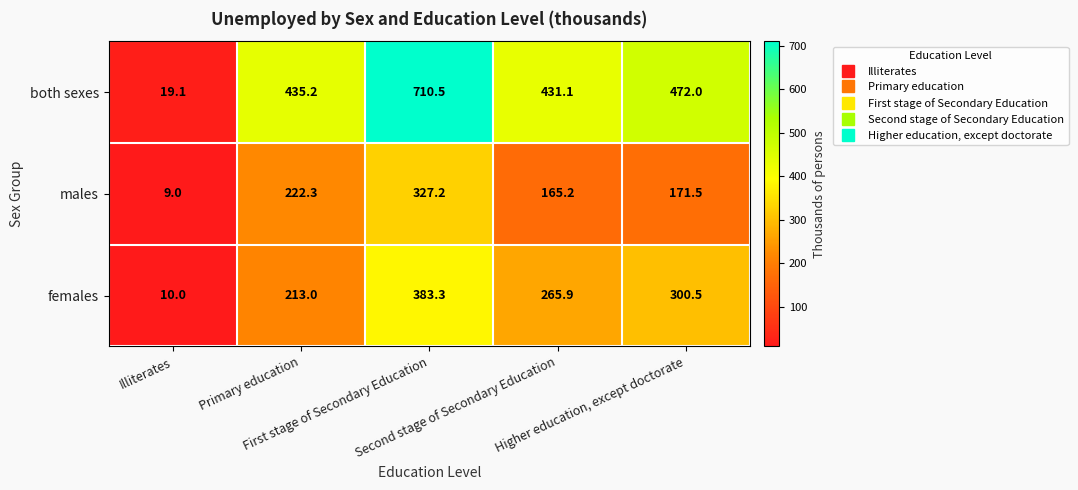

What is the minimum value shown in the chart?

9.0